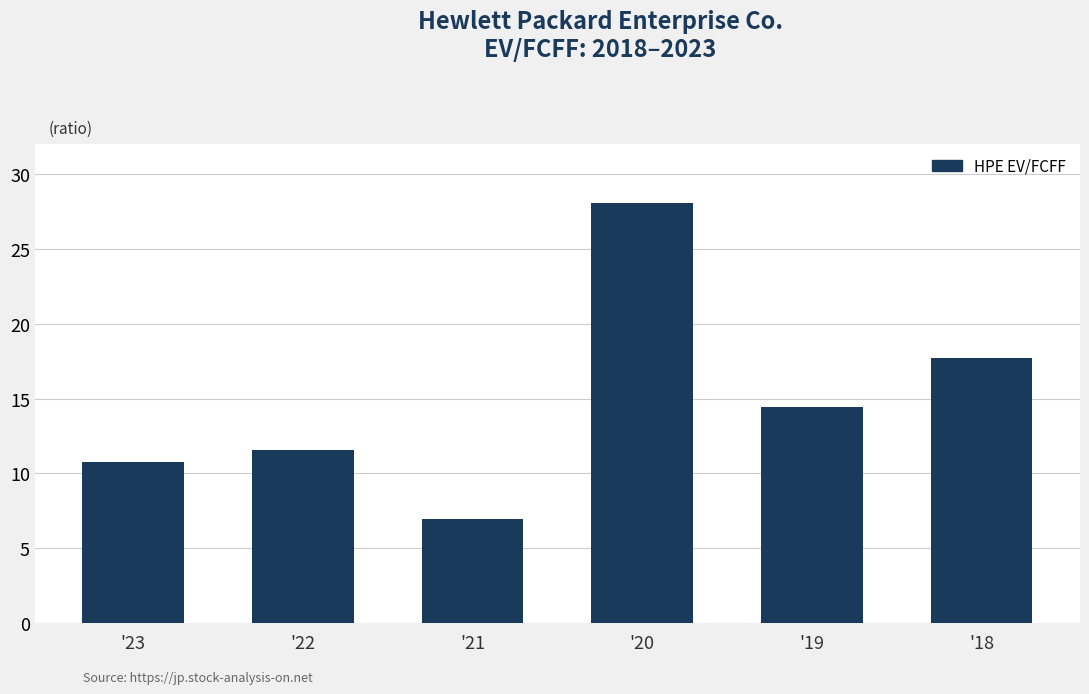

The value at '21 is 11.5. True or false?

False